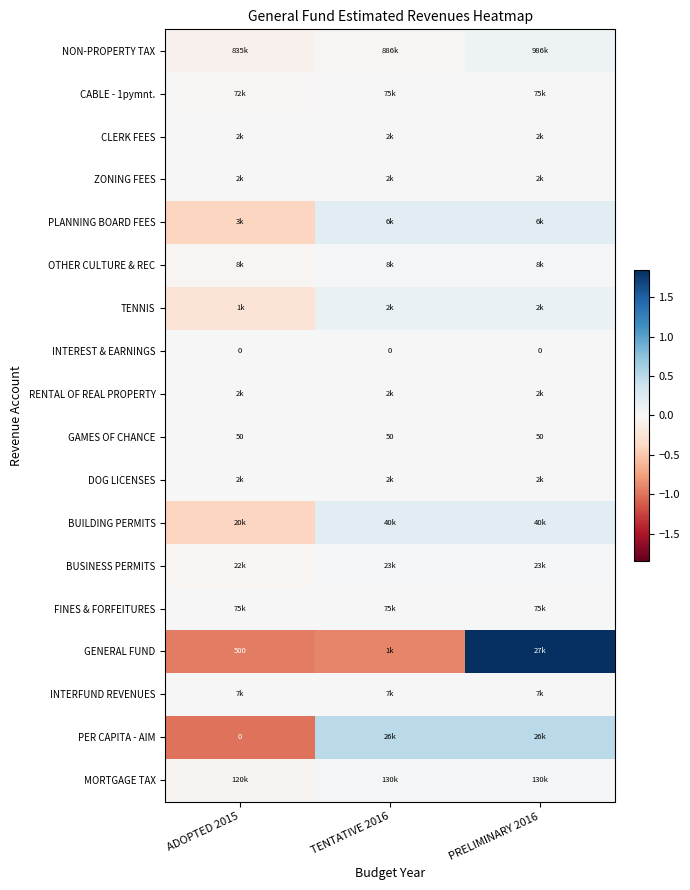

True or false: MORTGAGE TAX has a value of -0.0 at ADOPTED 2015.

False